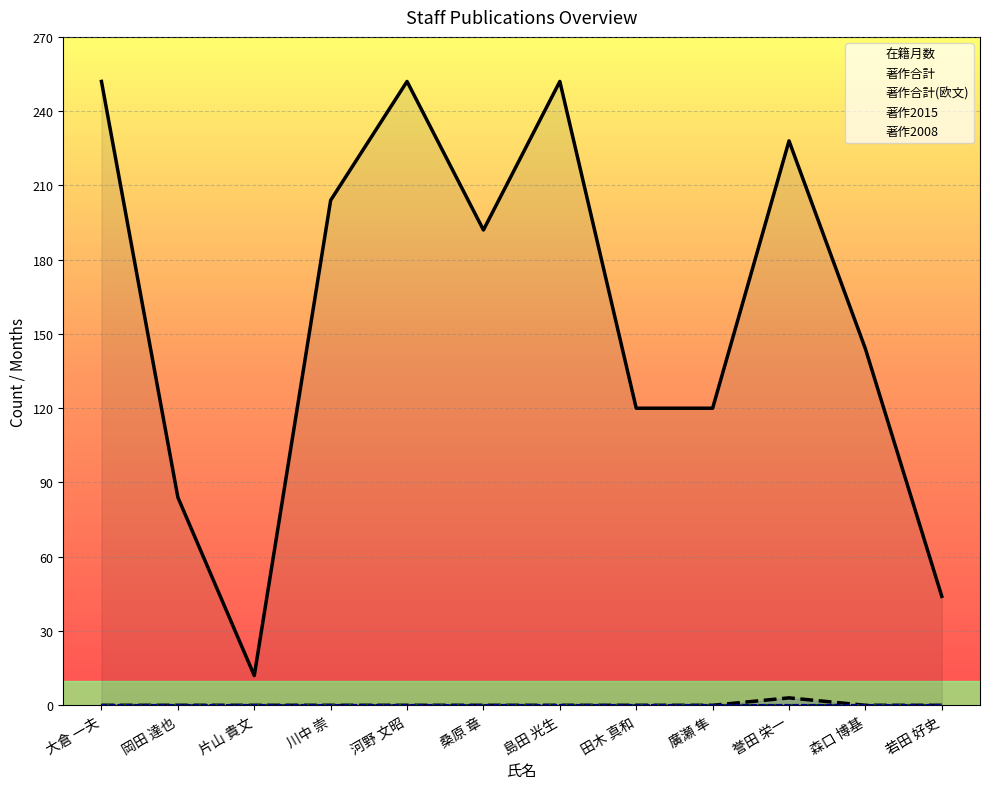

True or false: 著作合計(欧文) has more than 1 interior local peaks.

False